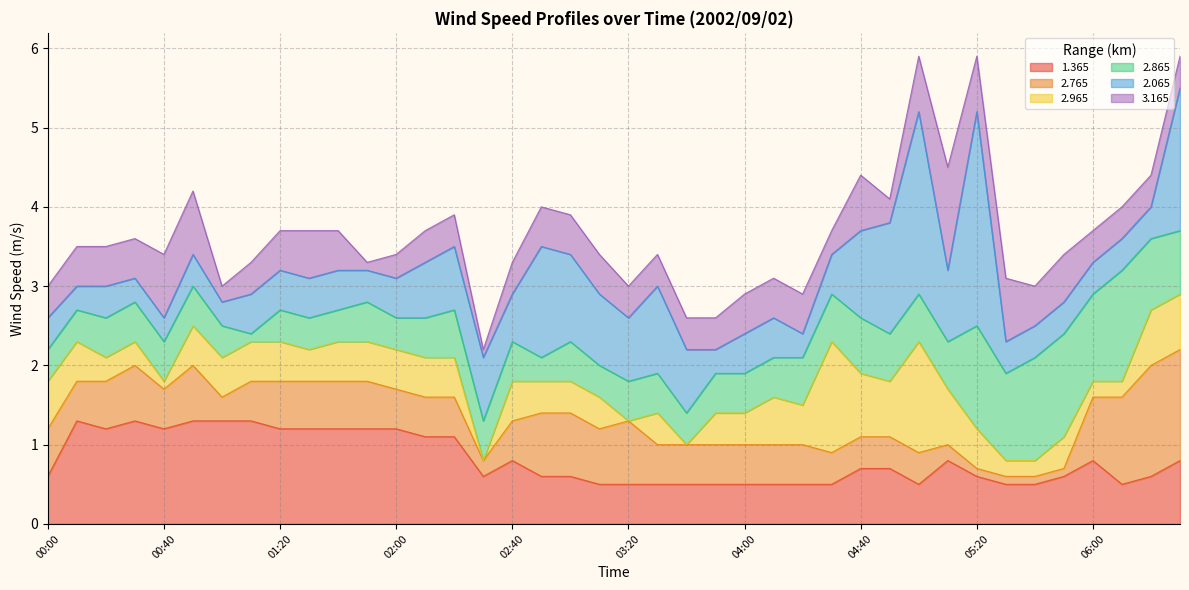

How many lines are shown in the chart?

6